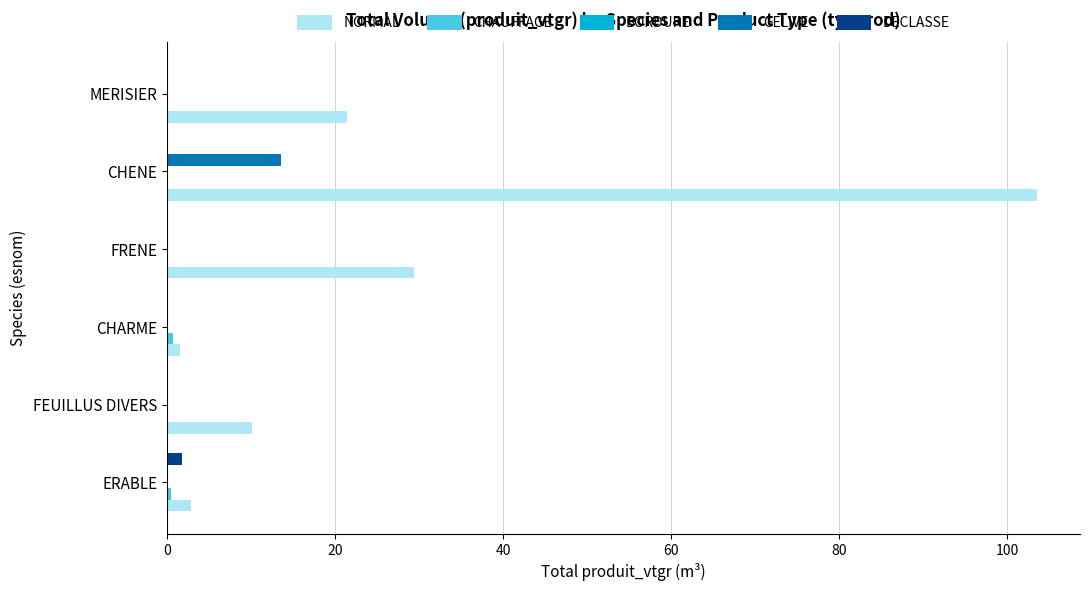

The value of NORMAL at ERABLE is 2.8. True or false?

True